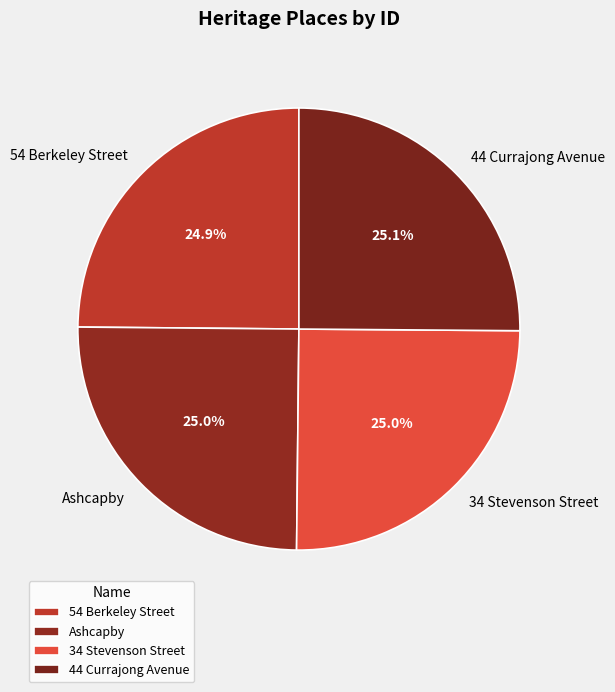

True or false: 34 Stevenson Street accounts for 25% of the total.

True